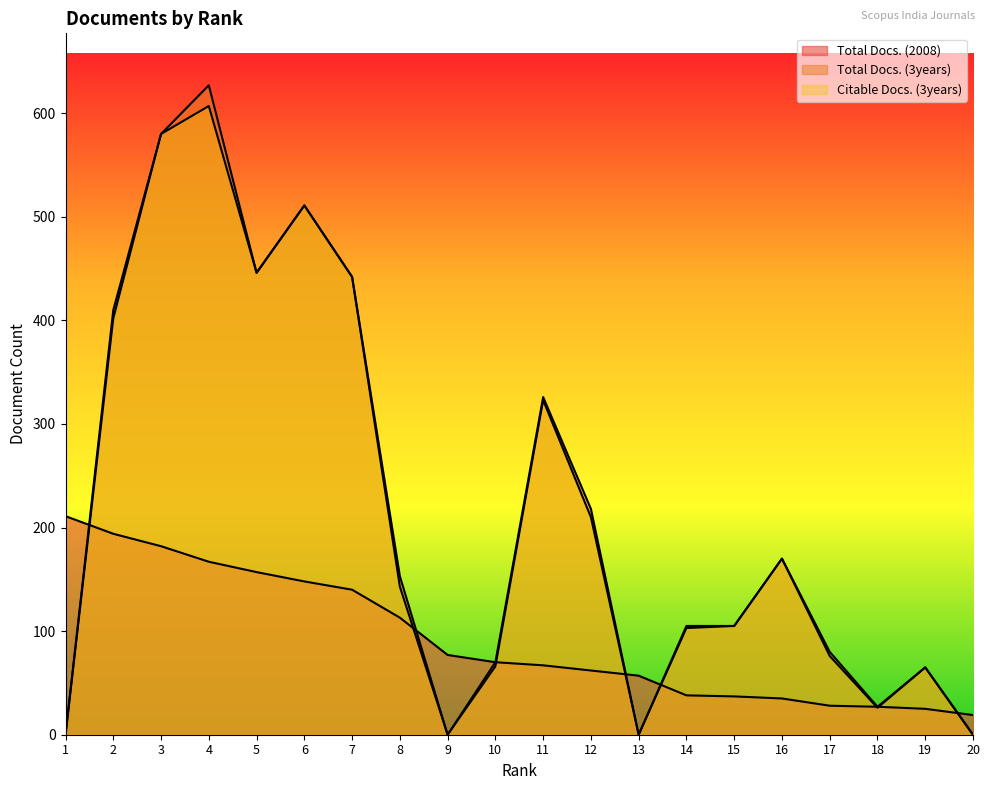

Is the value of Total Docs. (2008) at 14 greater than the value of Total Docs. (3years) at 15?

No